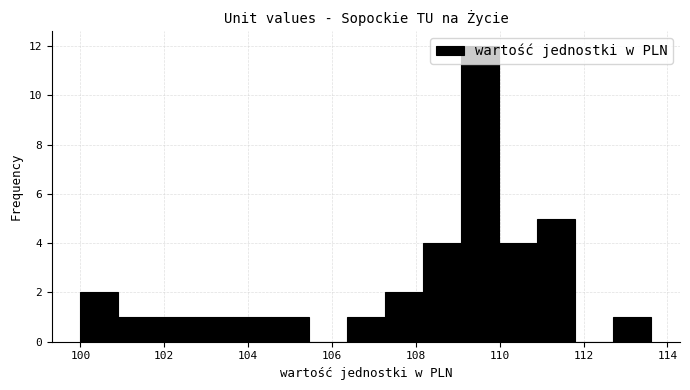

Reading left to right, list every bar in this chart as the range it spans on the x-axis followed by its height. Neither the bar edges nor the heights are printed on the chart, so give them approximately, as read against the axes.

100.0 to 101.0: 2
101.0 to 101.8: 1
101.8 to 102.8: 1
102.8 to 103.6: 1
103.6 to 104.6: 1
104.6 to 105.4: 1
105.4 to 106.4: 0
106.4 to 107.2: 1
107.2 to 108.2: 2
108.2 to 109.0: 4
109.0 to 110.0: 12
110.0 to 110.8: 4
110.8 to 111.8: 5
111.8 to 112.8: 0
112.8 to 113.6: 1